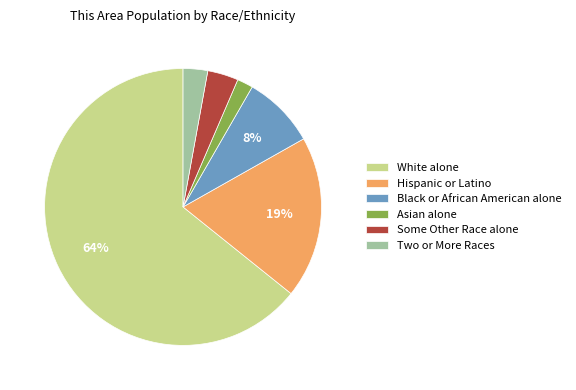

To the nearest percent, what is the combined percentage of Hispanic or Latino and White alone?

83%